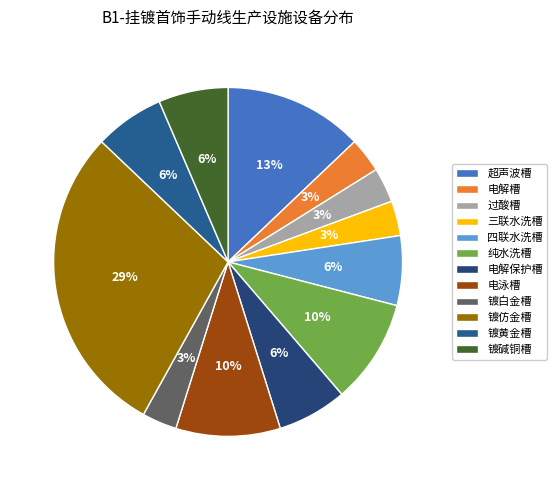

Which slice is the largest?

镀仿金槽